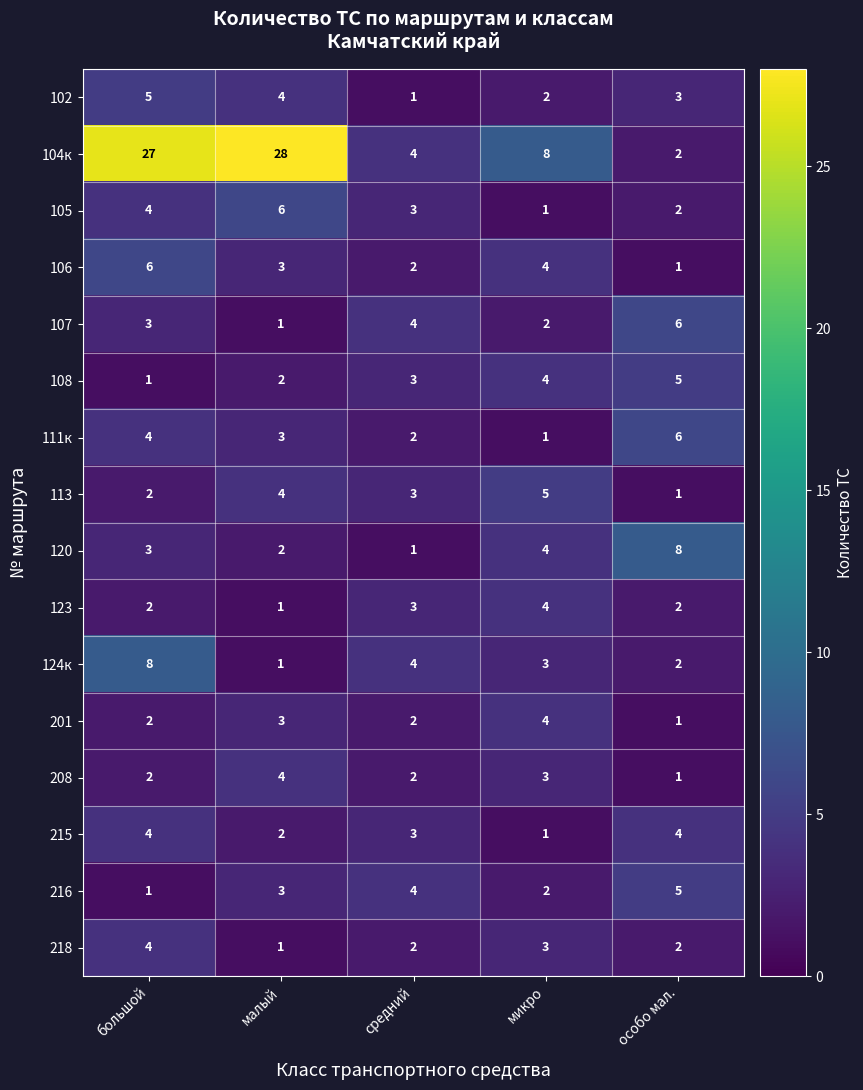

What is the sum of all 105 values?

16